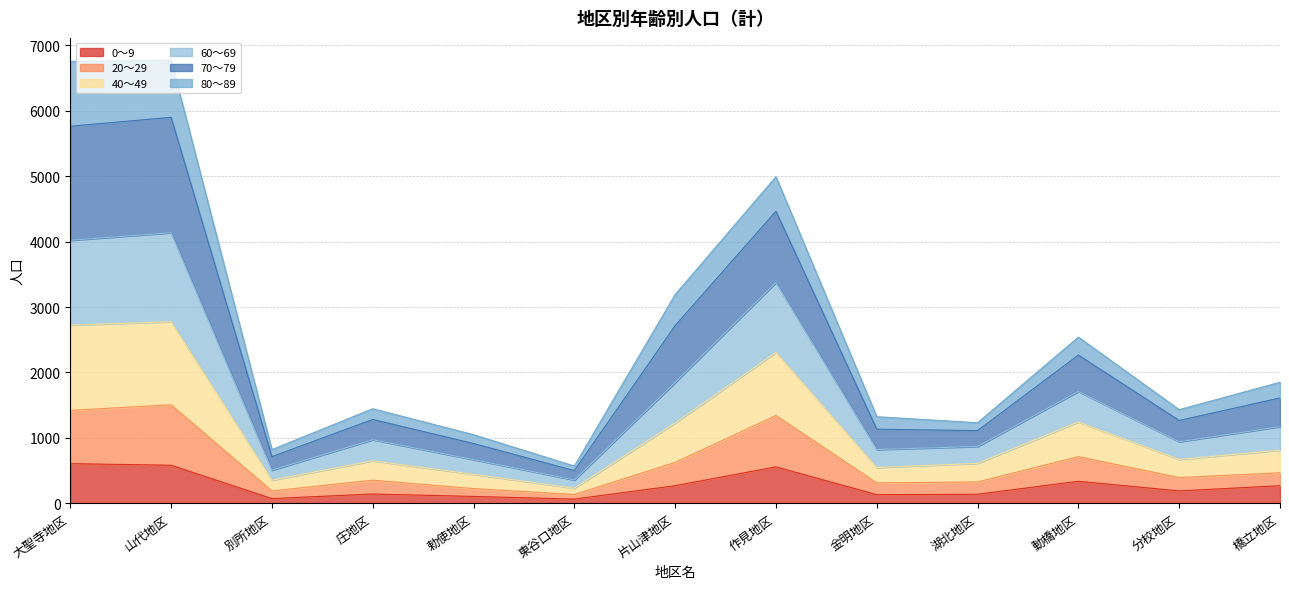

Between 山代地区 and 橋立地区, which series saw the biggest shift?

70～79